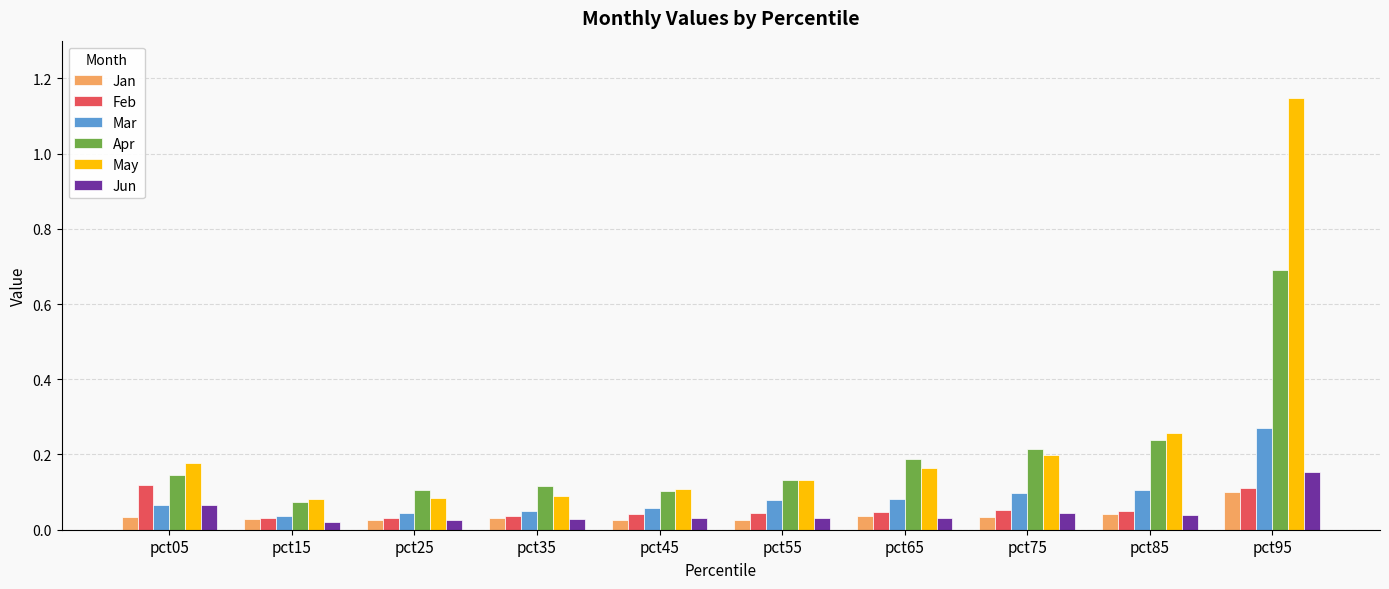

Which series has the widest spread of values?

May